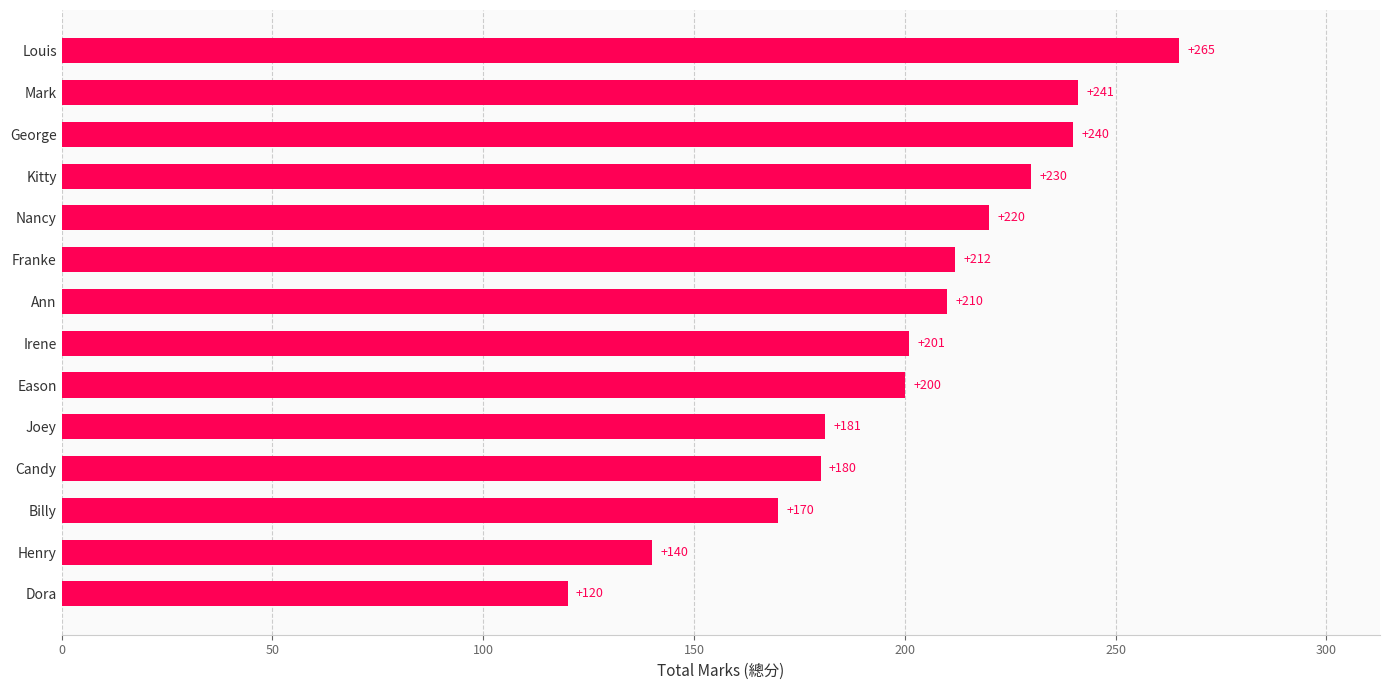

Reading bottom to top, list all the values displayed in this chart.

120	140	170	180	181	200	201	210	212	220	230	240	241	265